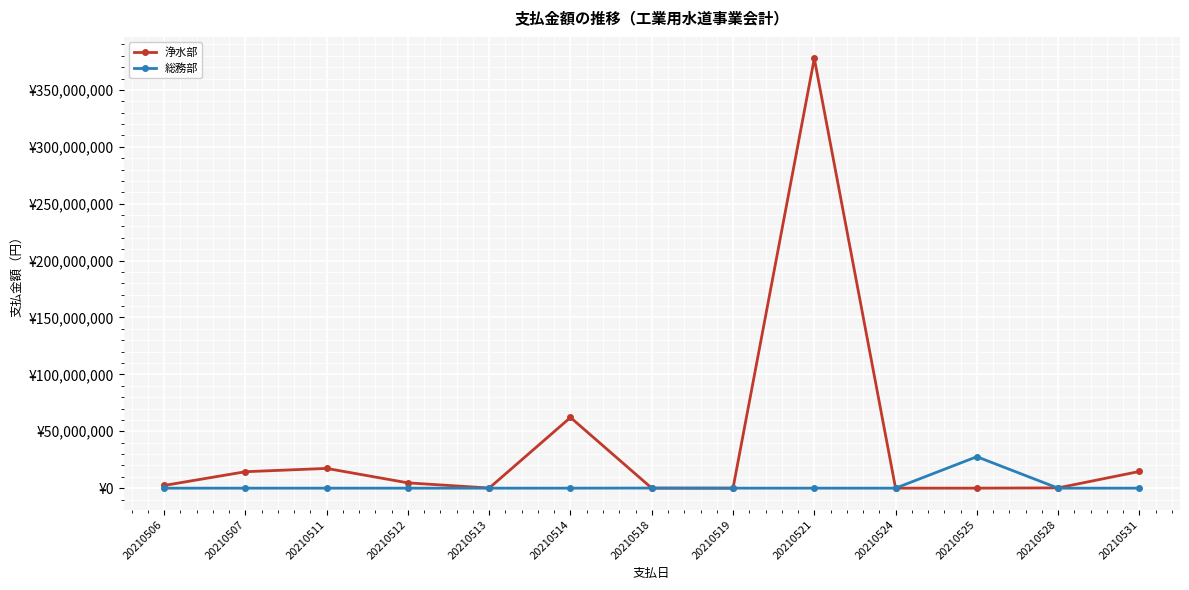

What are all the series names shown in the legend?

浄水部, 総務部